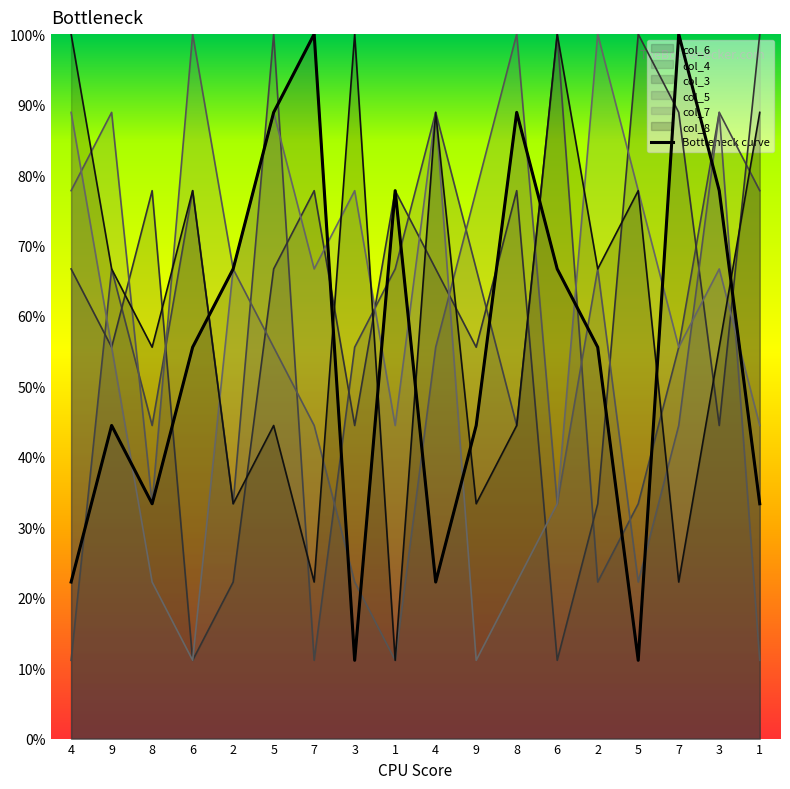

What is the sum of the col_8 values at 5 and 1?

133.3